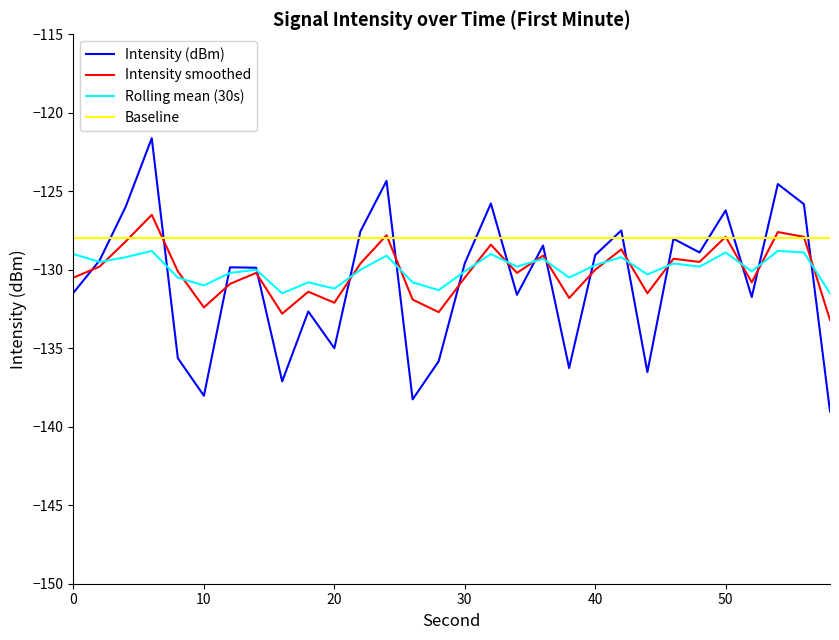

List the series in order of their peak value, lowest first.

Rolling mean (30s), Baseline, Intensity smoothed, Intensity (dBm)